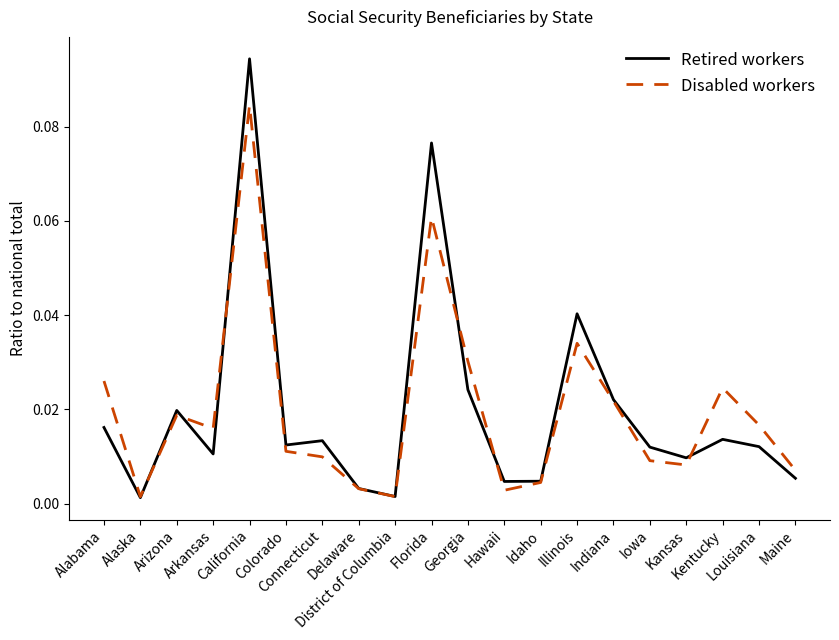

At which category is the sum across all series the highest?

California